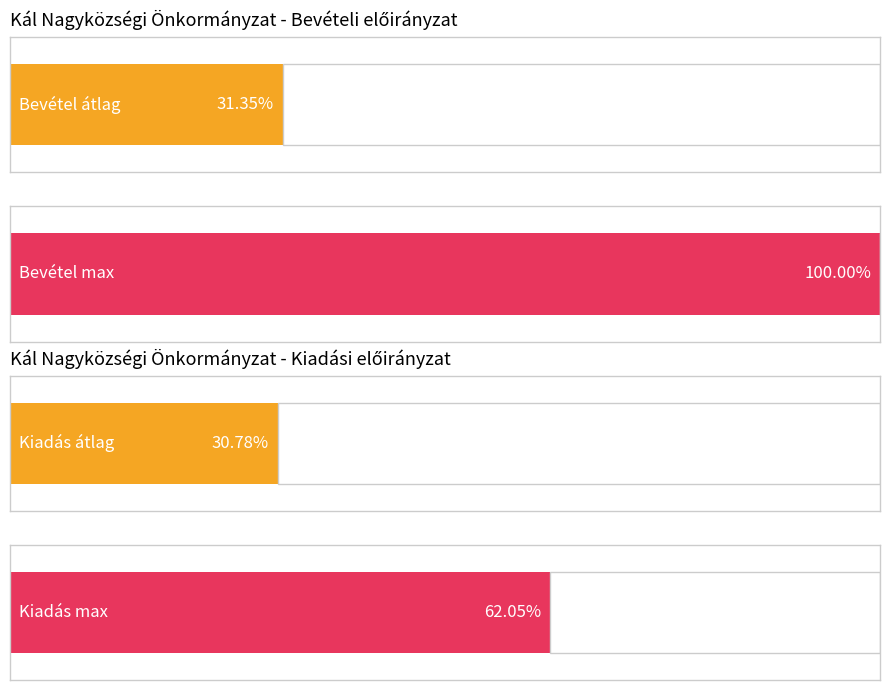

Are the bars horizontal?

Yes